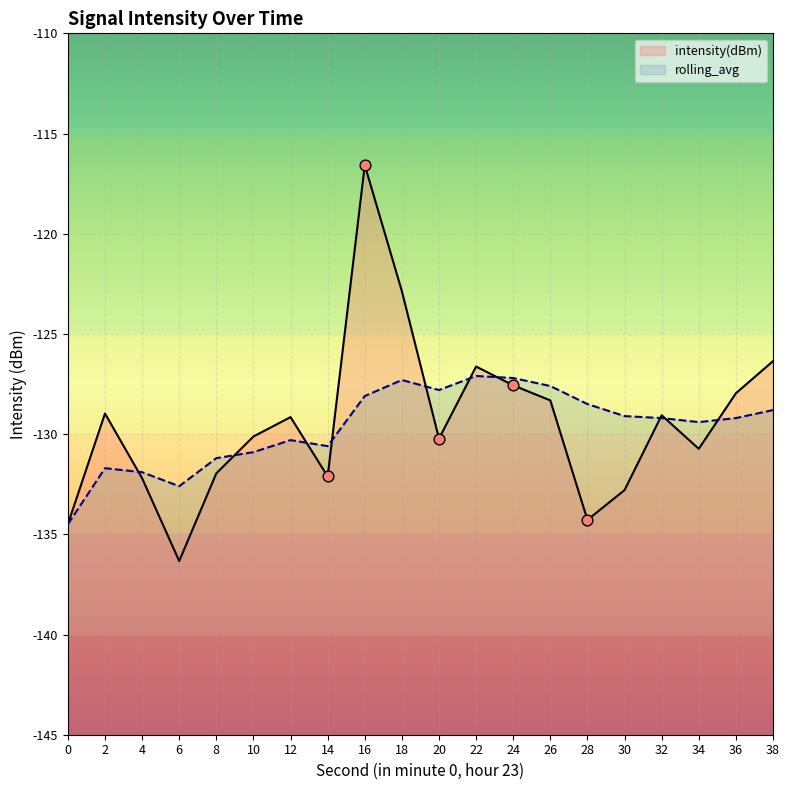

At how many categories does at least one series exceed -129?

10